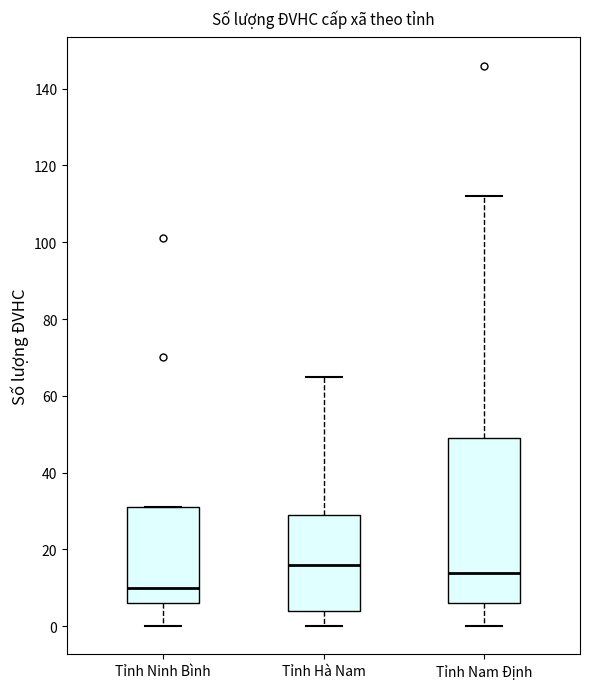

Where is the lower edge of the box for Tỉnh Hà Nam on the y-axis? The values are not printed on the chart, so give them approximately, as read against the axis.

4